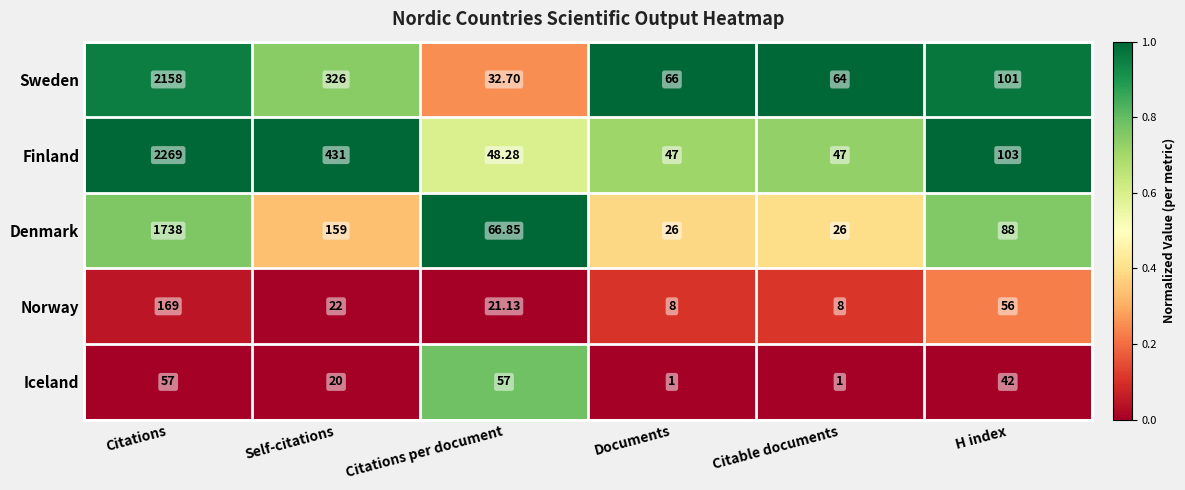

List the series in order of their peak value, highest first.

Finland, Sweden, Denmark, Norway, Iceland